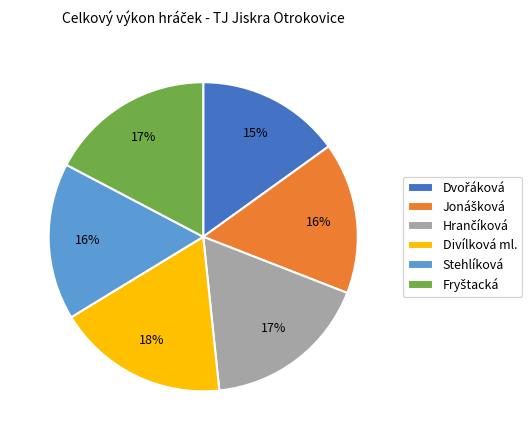

Is there any slice that represents more than half of the pie?

No